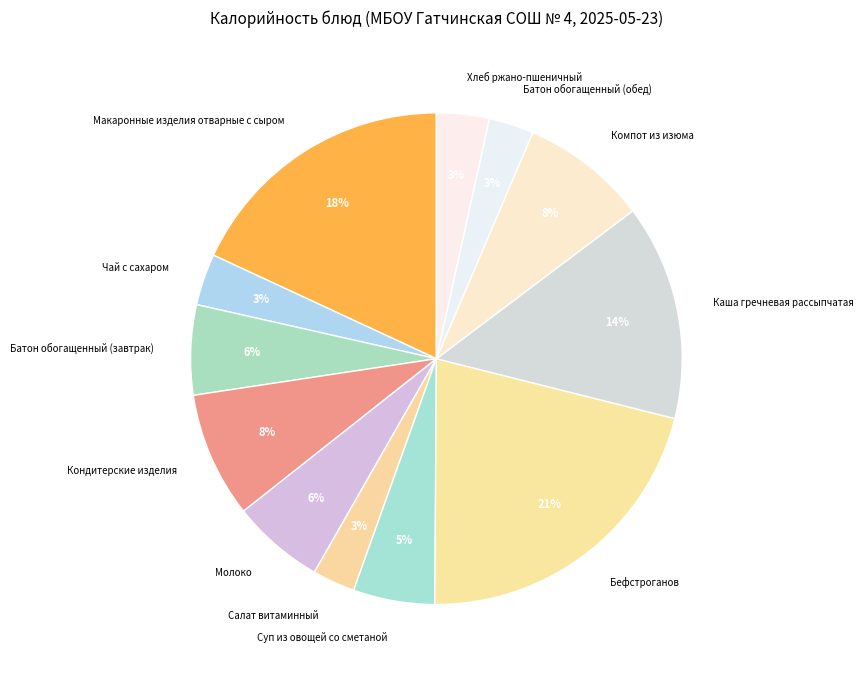

To the nearest percent, what portion does Батон обогащенный (обед) represent?

3%